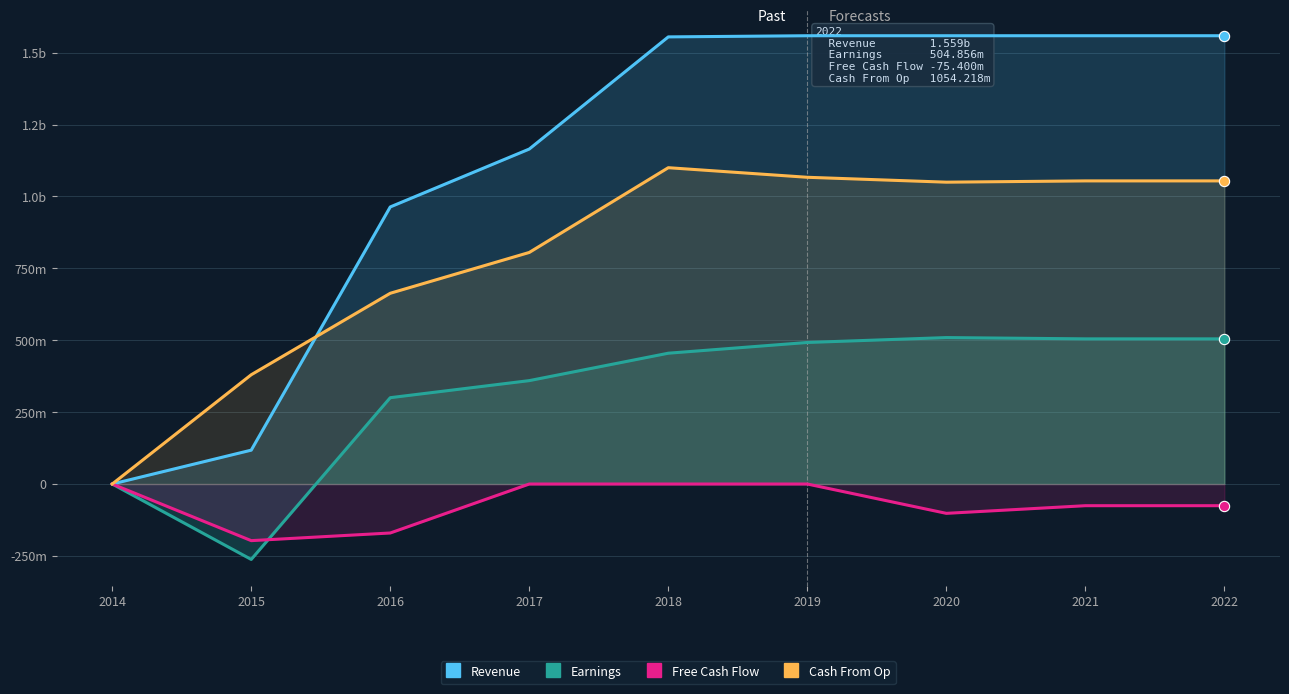

What are all the series names shown in the legend?

Revenue, Earnings, Free Cash Flow, Cash From Op